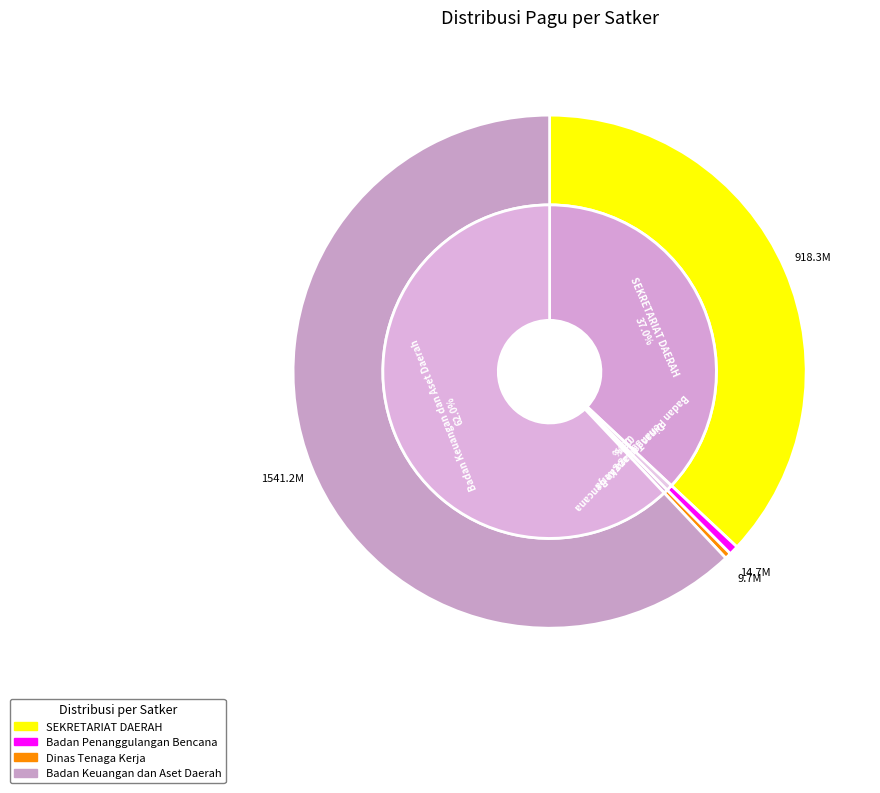

Does SEKRETARIAT DAERAH represent more than half of the total?

No